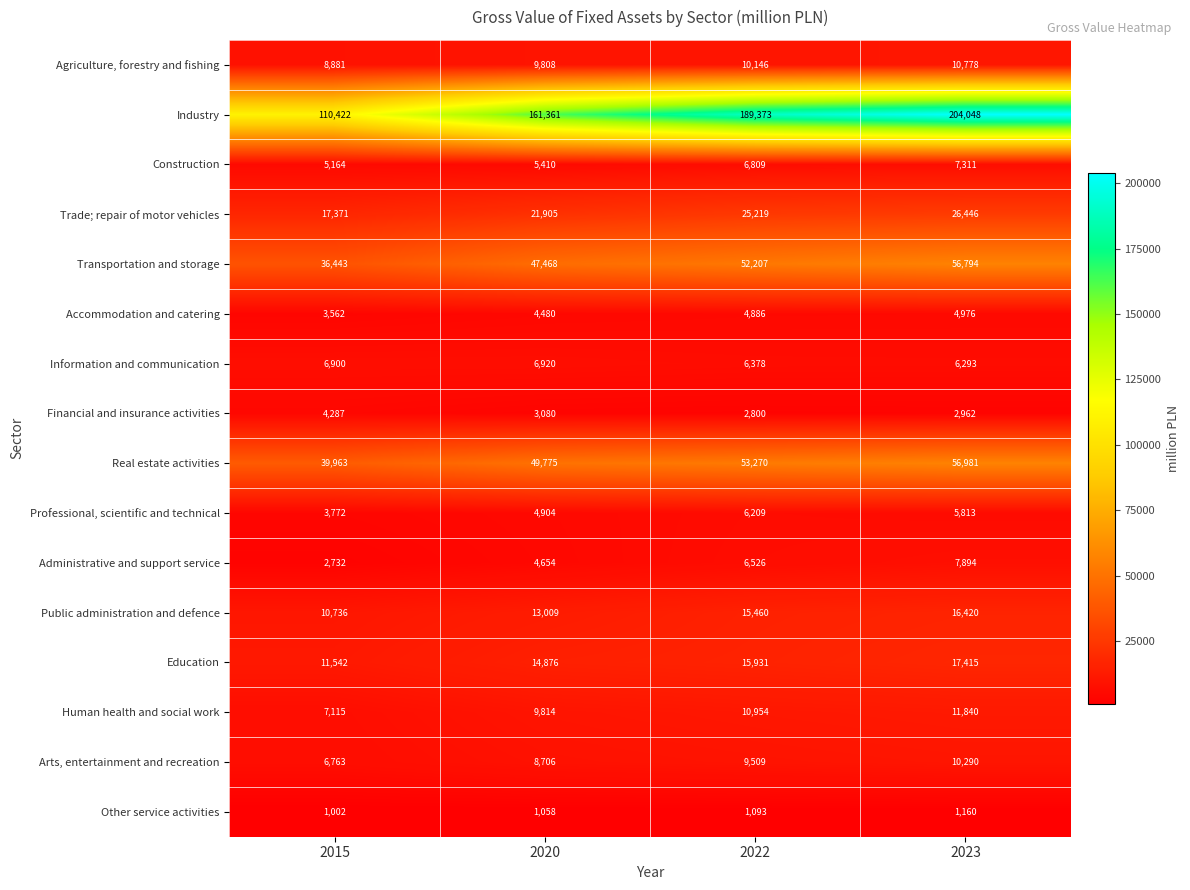

What is the total value across all series at 2022?

416770